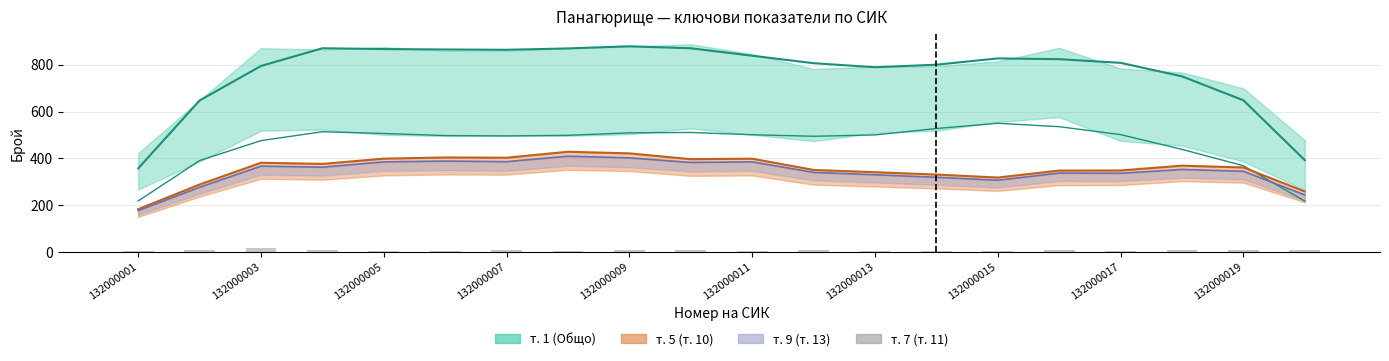

What position from the left is 19?

20